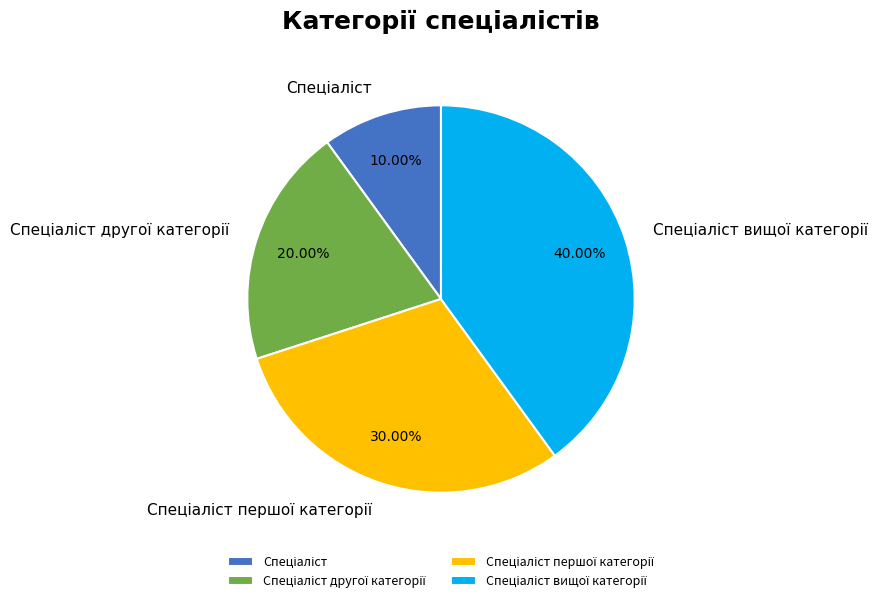

To the nearest percent, what is the difference between the largest and smallest slice percentages?

30%